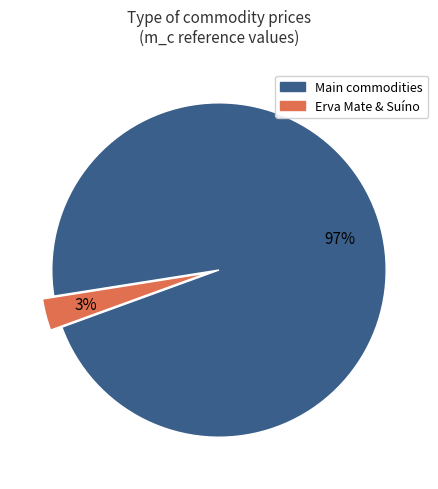

Is the sum of Main commodities and Erva Mate & Suíno greater than half?

Yes